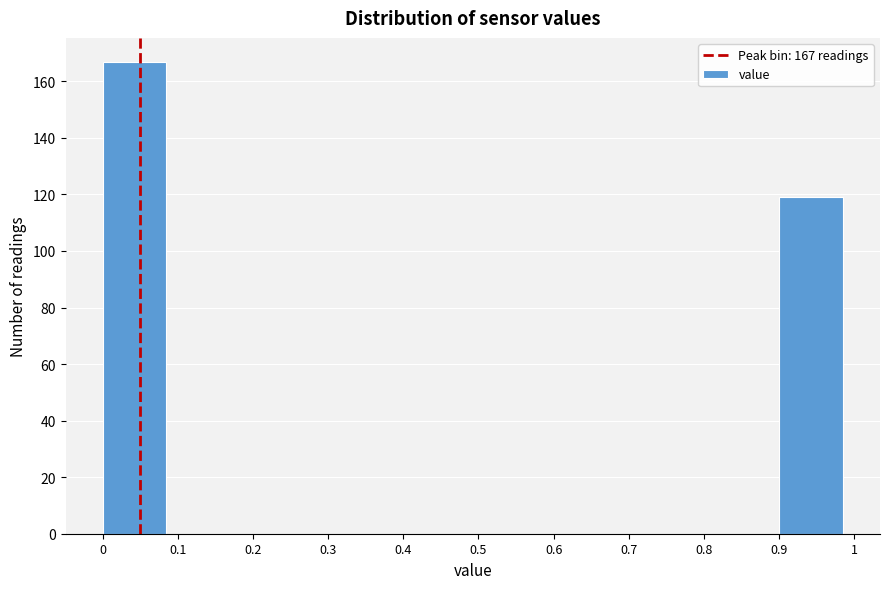

Which range on the x-axis has the tallest bar?

0 to 0.1